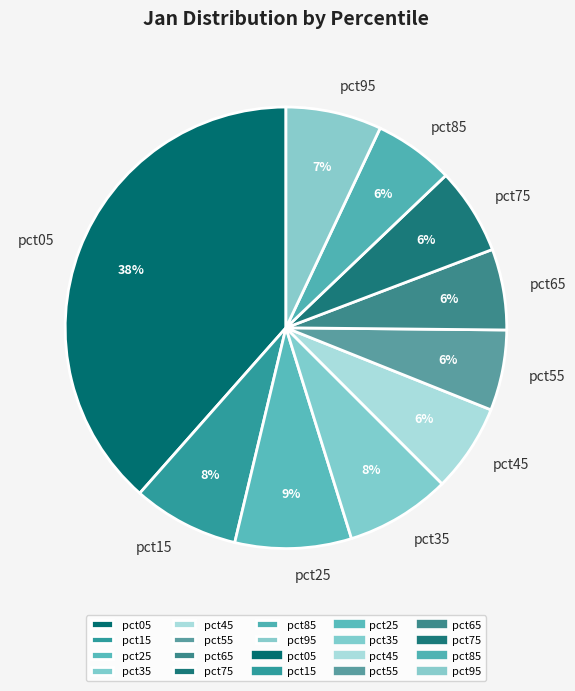

Is there a majority slice in this chart?

No